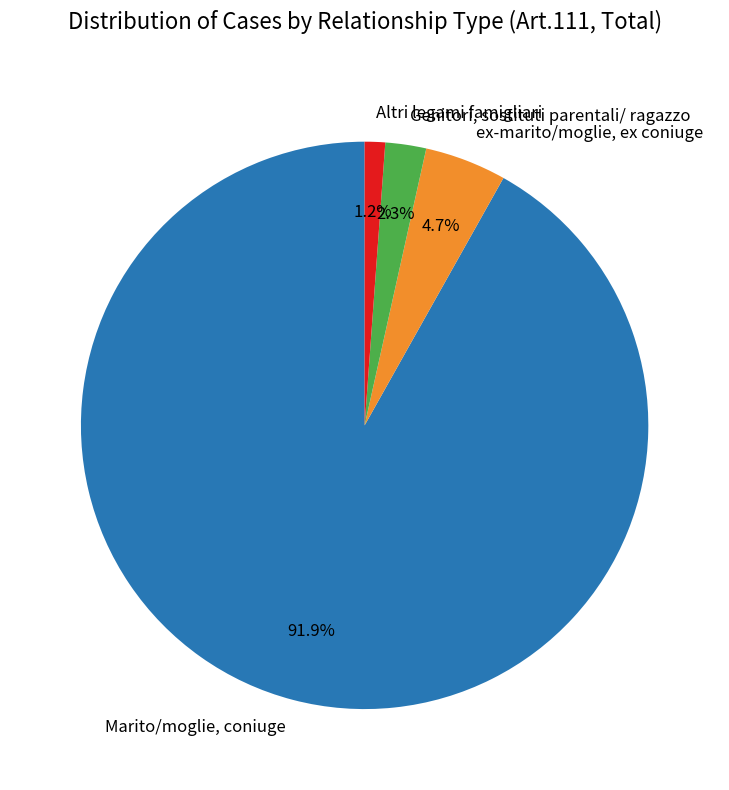

What is the largest slice in the pie chart?

Marito/moglie, coniuge